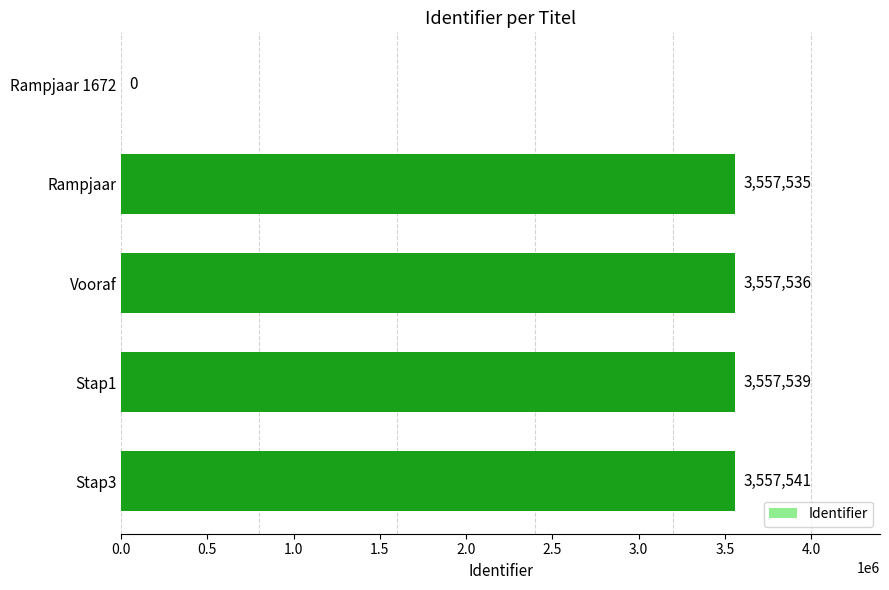

Is it true that the value at Rampjaar 1672 is -1862645?

False